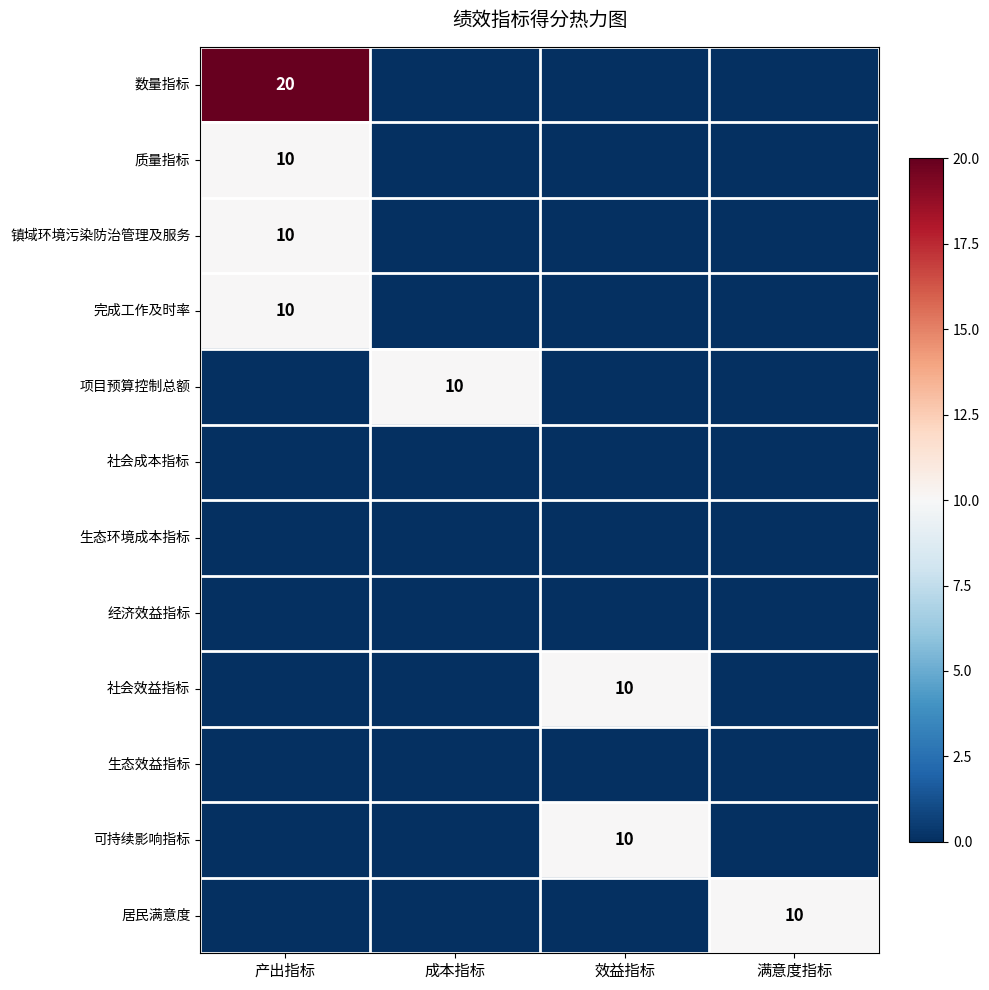

The value of 可持续影响指标 at 效益指标 is 14. True or false?

False